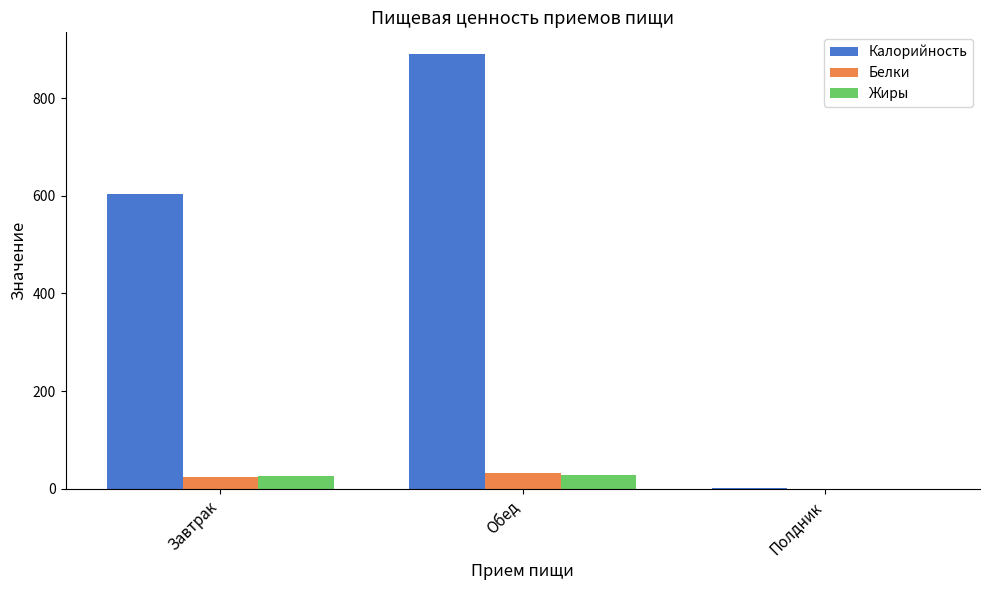

What are all the series names shown in the legend?

Калорийность, Белки, Жиры